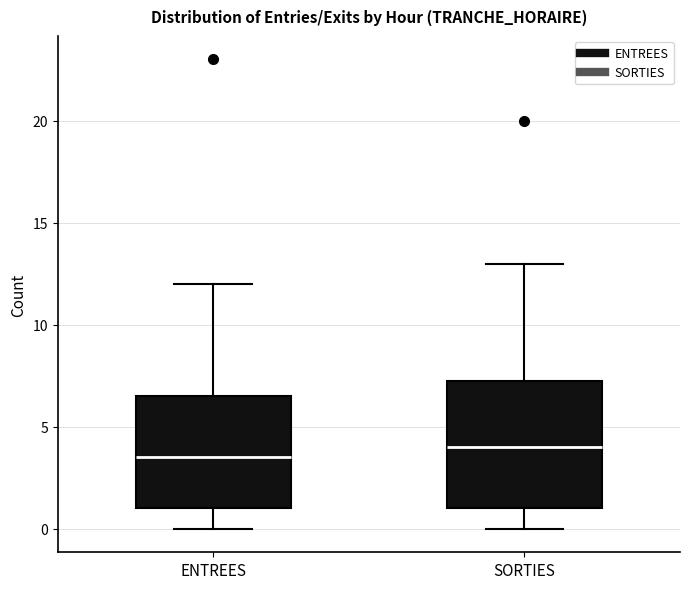

Which box has the highest median line?

SORTIES